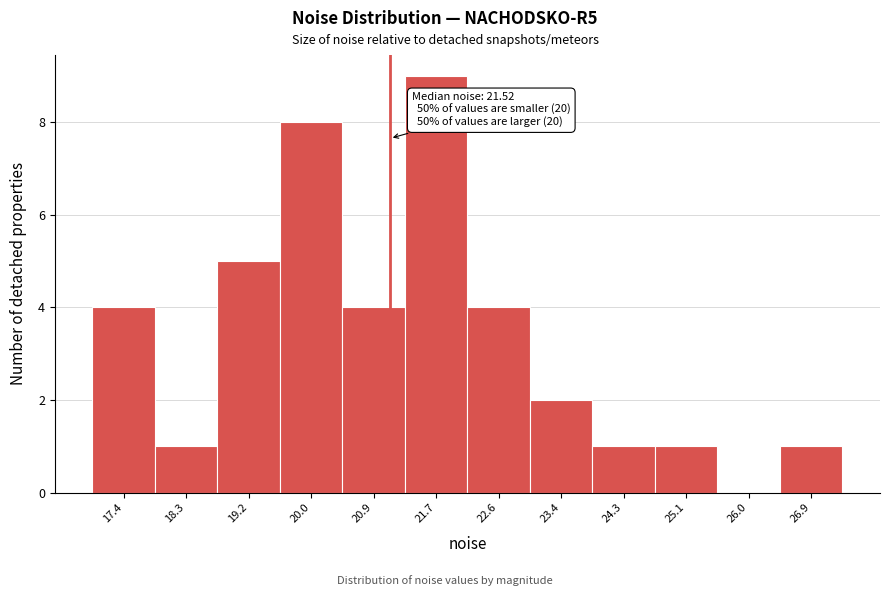

Reading left to right, extract all data points from this chart.

17.4=4	18.3=1	19.2=5	20.0=8	20.9=4	21.7=9	22.6=4	23.4=2	24.3=1	25.1=1	26.0=0	26.9=1